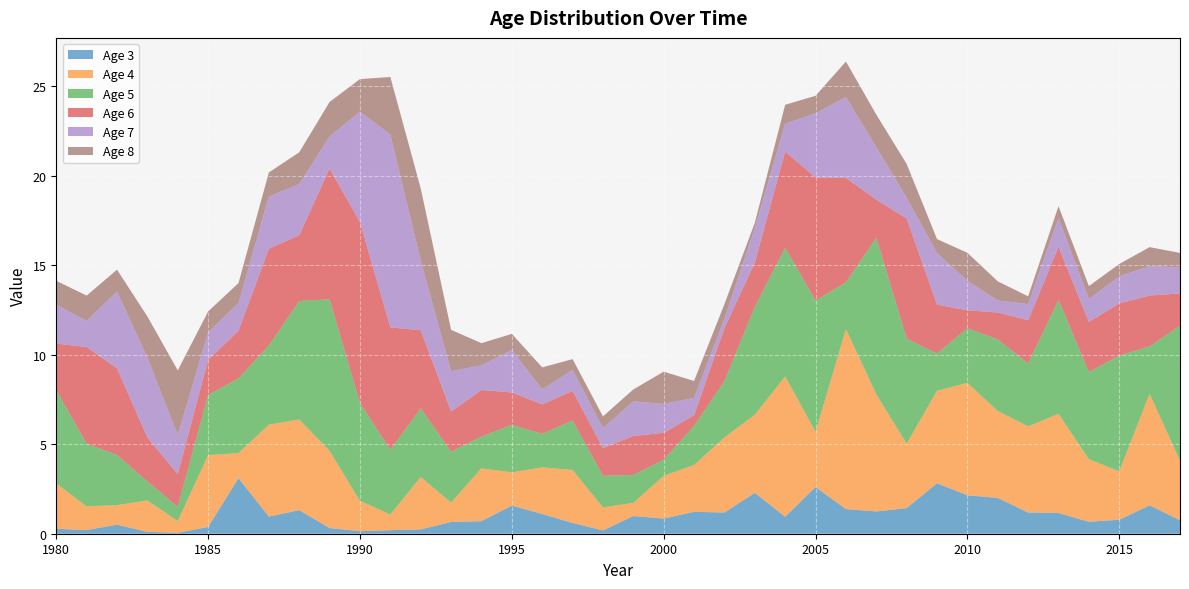

Reading left to right, transcribe all the data shown in this chart.

3: 1980=0.3	1981=0.2	1982=0.5	1983=0.1	1984=0.1	1985=0.4	1986=3.1	1987=1.0	1988=1.3	1989=0.3	1990=0.1	1991=0.2	1992=0.2	1993=0.7	1994=0.7	1995=1.6	1996=1.1	1997=0.6	1998=0.2	1999=1.0	2000=0.8	2001=1.2	2002=1.2	2003=2.3	2004=1.0	2005=2.6	2006=1.4	2007=1.2	2008=1.4	2009=2.8	2010=2.1	2011=2.0	2012=1.2	2013=1.2	2014=0.7	2015=0.8	2016=1.6	2017=0.8
4: 1980=2.5	1981=1.3	1982=1.1	1983=1.8	1984=0.7	1985=4.0	1986=1.4	1987=5.1	1988=5.1	1989=4.3	1990=1.7	1991=0.9	1992=2.9	1993=1.1	1994=3.0	1995=1.9	1996=2.6	1997=3.0	1998=1.3	1999=0.7	2000=2.4	2001=2.6	2002=4.2	2003=4.4	2004=7.8	2005=3.1	2006=10.1	2007=6.6	2008=3.6	2009=5.2	2010=6.3	2011=4.8	2012=4.8	2013=5.5	2014=3.5	2015=2.7	2016=6.2	2017=3.3
5: 1980=5.2	1981=3.5	1982=2.8	1983=1.1	1984=0.8	1985=3.4	1986=4.2	1987=4.4	1988=6.6	1989=8.5	1990=5.5	1991=3.6	1992=3.8	1993=2.8	1994=1.8	1995=2.7	1996=1.9	1997=2.8	1998=1.8	1999=1.6	2000=0.9	2001=2.2	2002=3.1	2003=6.0	2004=7.2	2005=7.3	2006=2.6	2007=8.8	2008=5.9	2009=2.1	2010=3.1	2011=4.0	2012=3.5	2013=6.4	2014=4.9	2015=6.5	2016=2.7	2017=7.5
6: 1980=2.6	1981=5.4	1982=4.8	1983=2.5	1984=1.8	1985=2.0	1986=2.7	1987=5.4	1988=3.7	1989=7.3	1990=10.1	1991=6.8	1992=4.4	1993=2.3	1994=2.6	1995=1.8	1996=1.6	1997=1.7	1998=1.5	1999=2.2	2000=1.5	2001=0.6	2002=3.0	2003=2.5	2004=5.4	2005=6.9	2006=5.8	2007=2.1	2008=6.7	2009=2.7	2010=1.0	2011=1.5	2012=2.4	2013=3.0	2014=2.8	2015=2.9	2016=2.8	2017=1.8
7: 1980=2.2	1981=1.5	1982=4.3	1983=4.5	1984=2.2	1985=1.5	1986=1.6	1987=2.9	1988=2.9	1989=1.8	1990=6.2	1991=10.8	1992=3.9	1993=2.2	1994=1.4	1995=2.4	1996=0.8	1997=1.2	1998=1.1	1999=1.9	2000=1.6	2001=1.0	2002=0.5	2003=1.9	2004=1.6	2005=3.6	2006=4.5	2007=2.9	2008=1.2	2009=2.9	2010=1.6	2011=0.7	2012=0.9	2013=1.6	2014=1.3	2015=1.5	2016=1.6	2017=1.4
8: 1980=1.3	1981=1.4	1982=1.2	1983=2.3	1984=3.6	1985=1.2	1986=1.1	1987=1.3	1988=1.8	1989=1.9	1990=1.8	1991=3.2	1992=4.0	1993=2.3	1994=1.2	1995=0.9	1996=1.2	1997=0.6	1998=0.7	1999=0.7	2000=1.8	2001=0.9	2002=0.8	2003=0.3	2004=1.1	2005=1.0	2006=2.0	2007=1.8	2008=1.9	2009=0.8	2010=1.6	2011=1.1	2012=0.4	2013=0.7	2014=0.7	2015=0.7	2016=1.1	2017=0.8